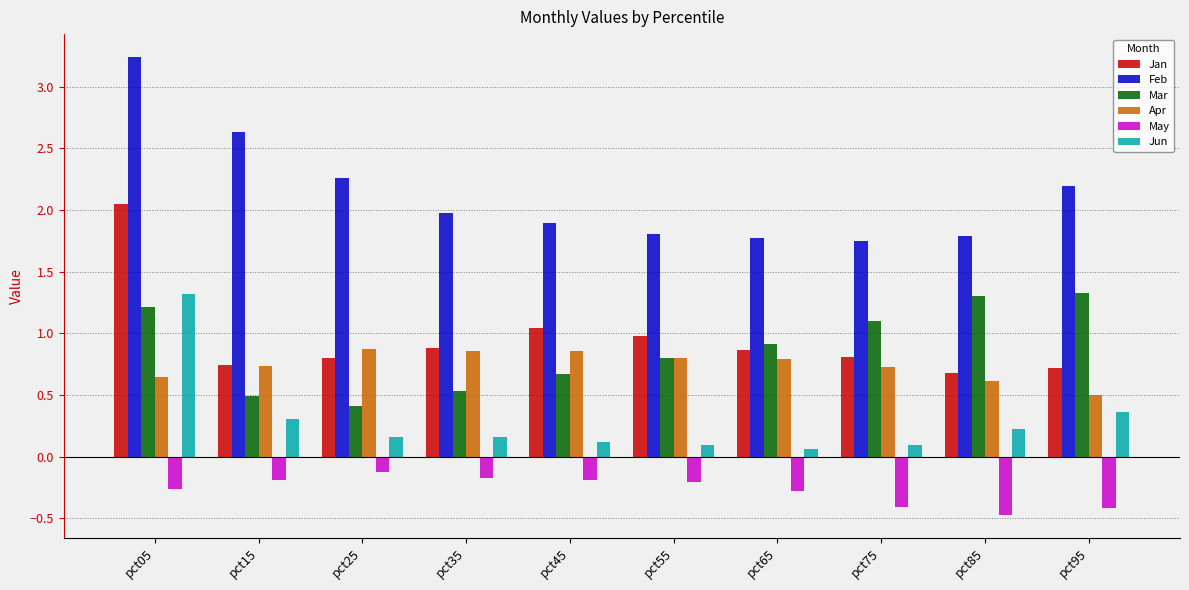

Is it true that Feb equals 1.2 at pct65?

False